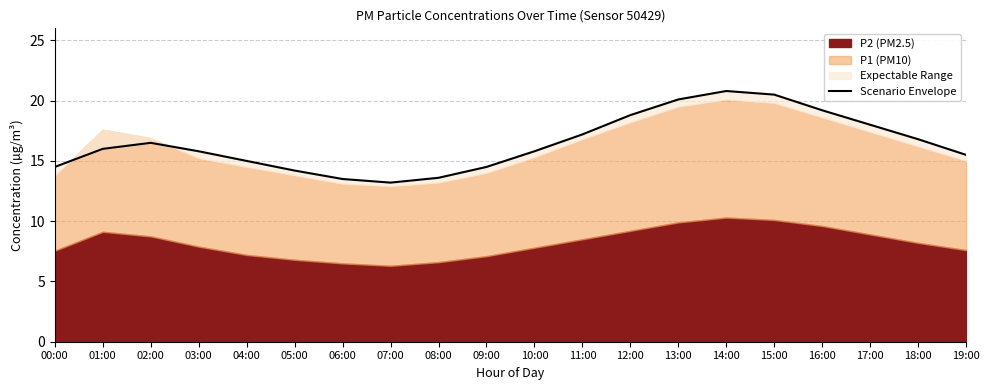

What position from the right is 13:00?

7